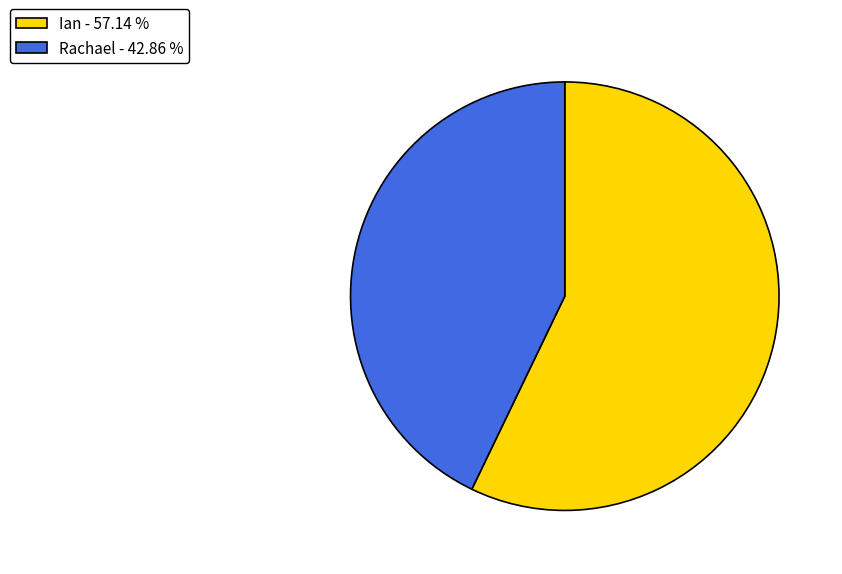

Which has a higher value, Ian - 57.14 % or Rachael - 42.86 %?

Ian - 57.14 %